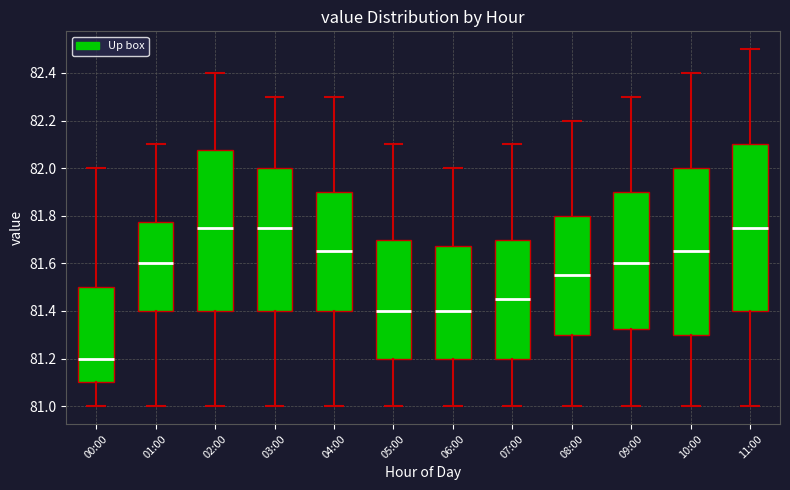

Where is the lower edge of the box for 07:00 on the y-axis? The values are not printed on the chart, so give them approximately, as read against the axis.

81.20